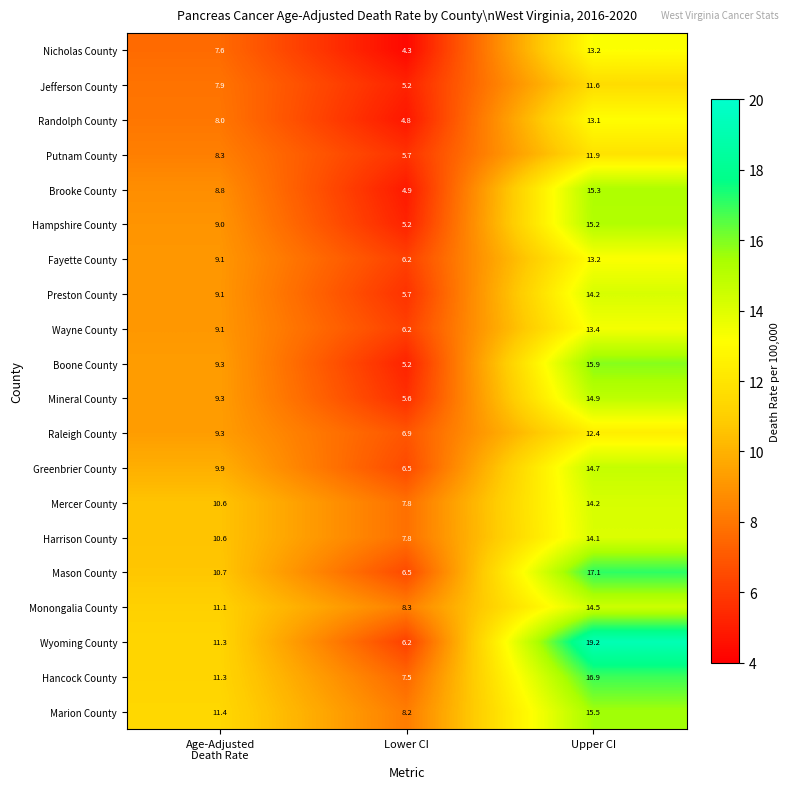

Which label corresponds to the largest value in the chart?

Upper CI